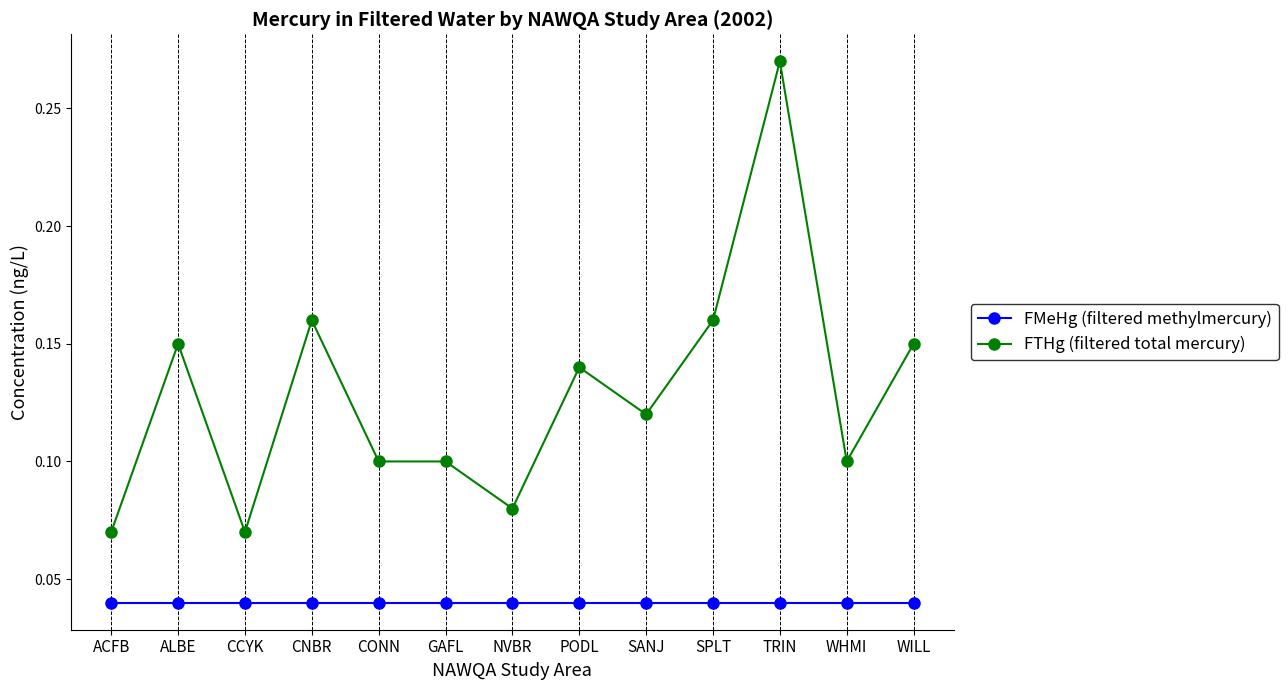

Which series has the largest total across all categories?

FTHg (filtered total mercury)